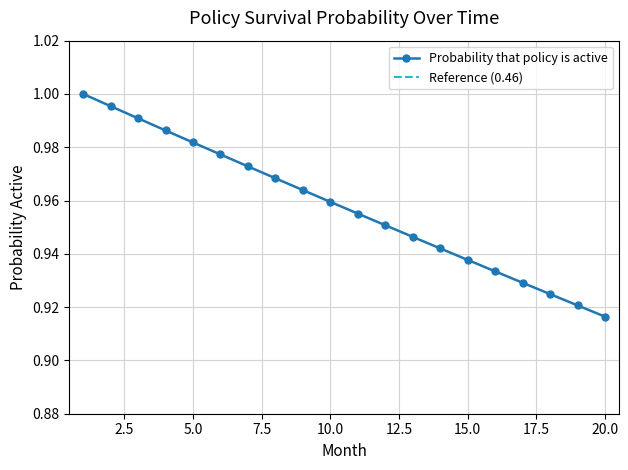

What is the sum of all values?

19.2